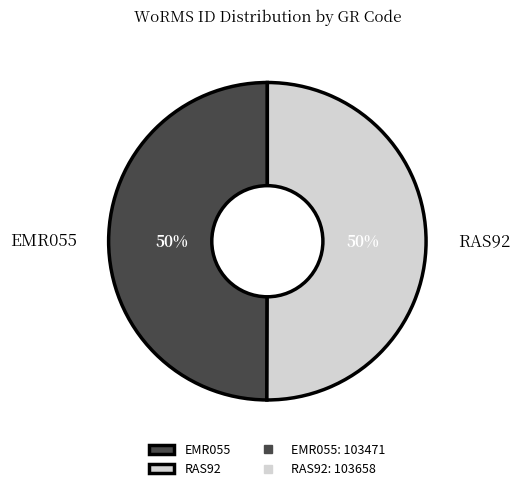

True or false: EMR055 accounts for 50% of the total.

True